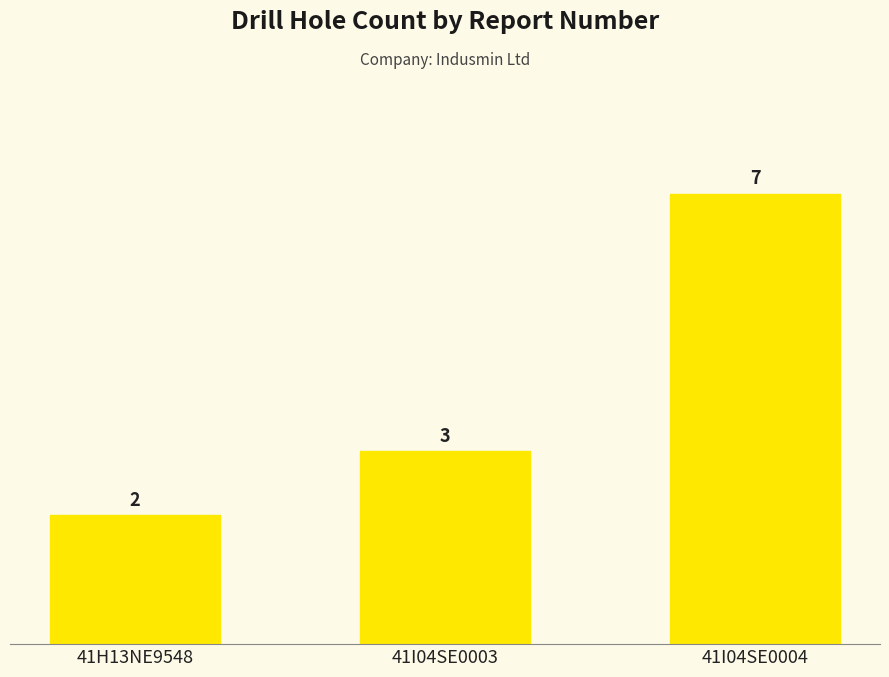

What is the value of the 3rd bar from the left?

7